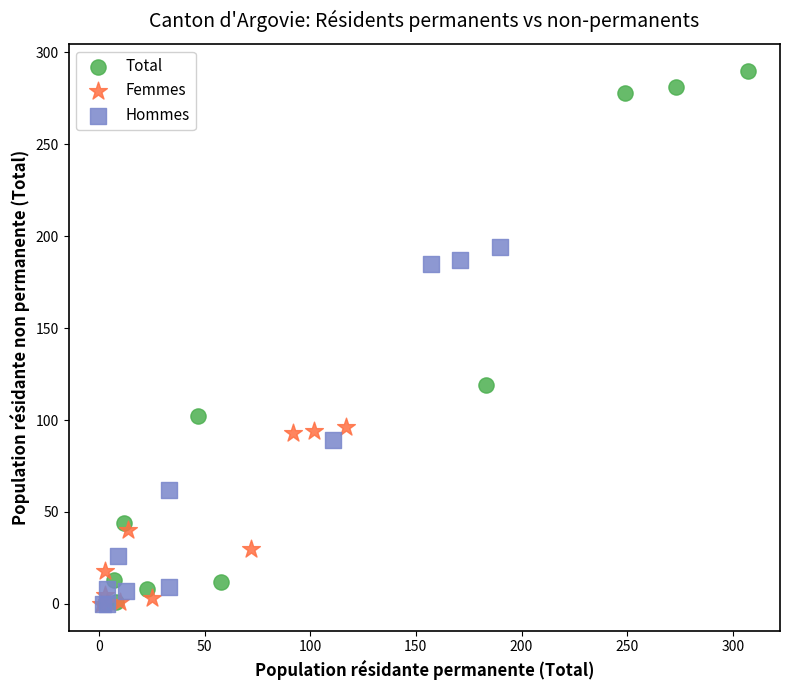

Which series has the widest spread of Y values?

Total